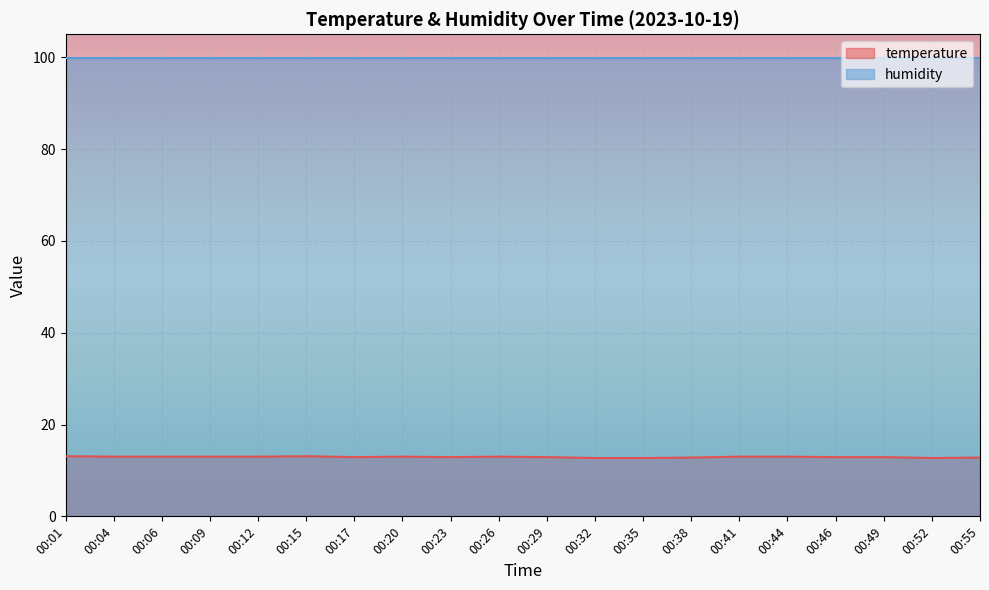

The value of humidity at 00:01 is 130.4. True or false?

False